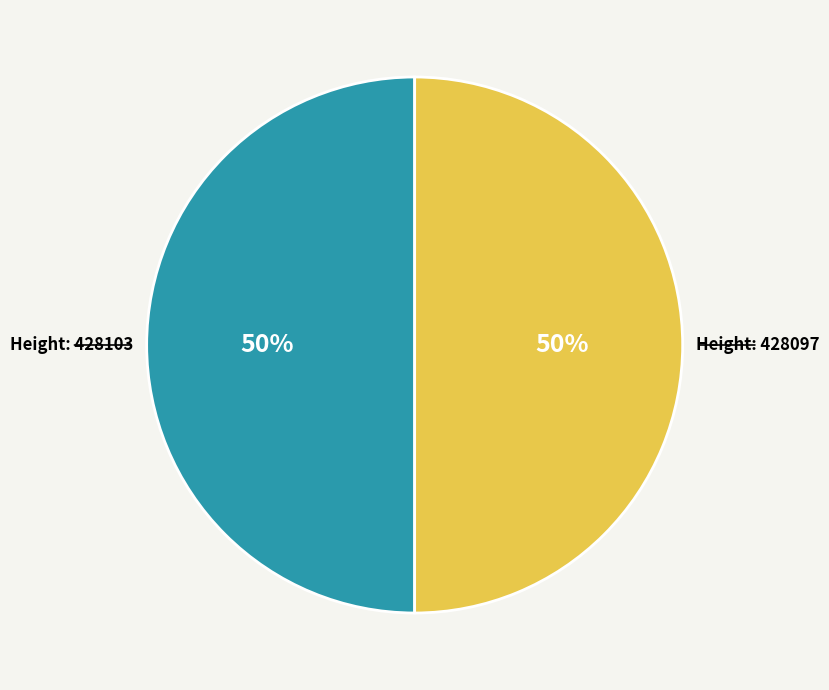

How many slices are in this pie chart?

2